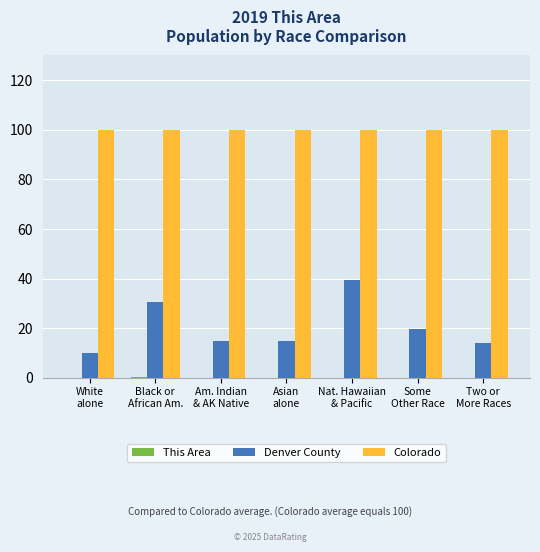

How many groups of bars are there?

7